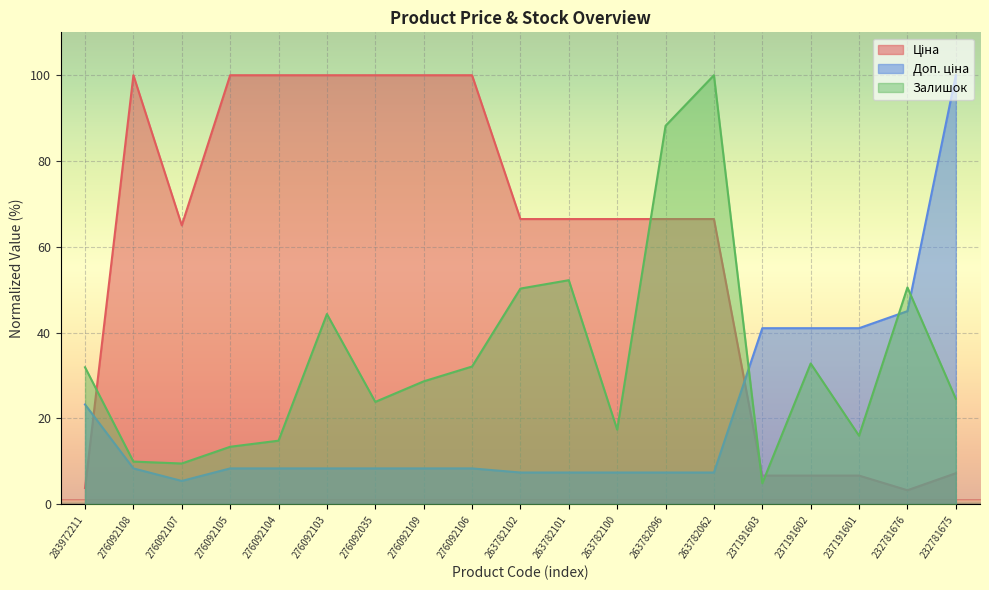

At which category is the sum across all series the highest?

263782062